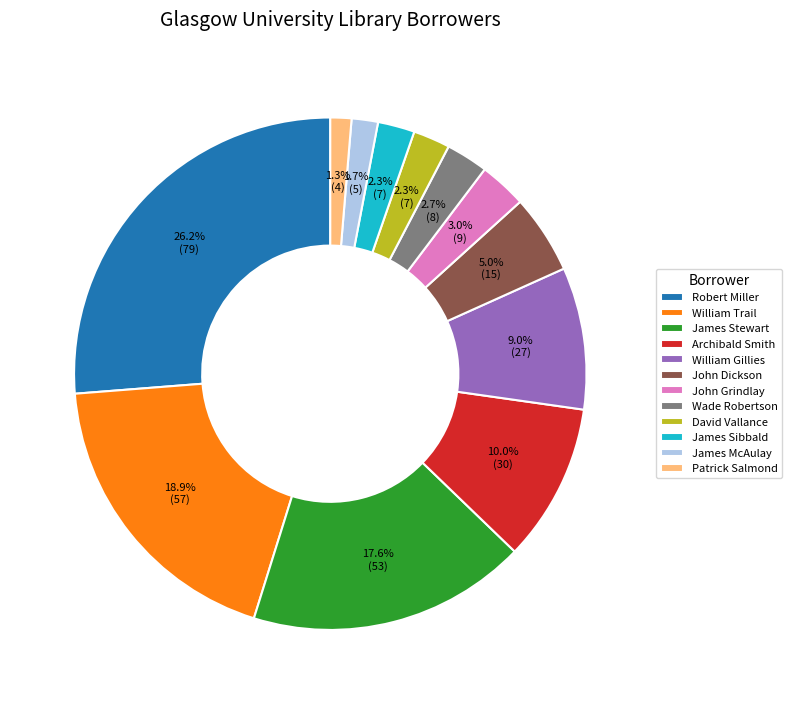

The William Gillies slice represents 1% of the pie. True or false?

False